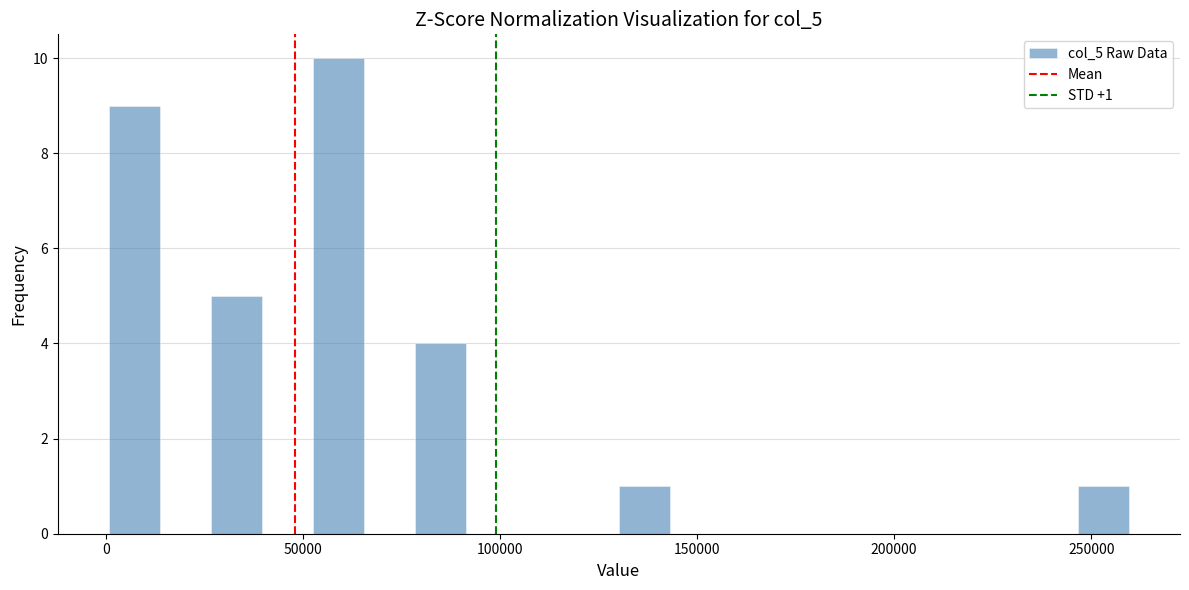

Read against the x-axis, roughly where is the centre of the tallest bar?

60000